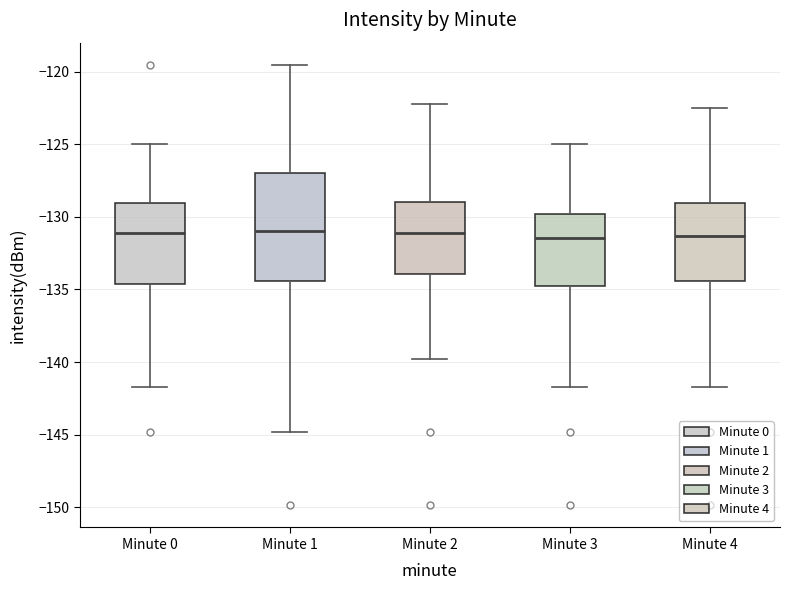

Reading left to right, transcribe this box plot: for each box, give where its median line is, the range the box spans, and where its two whiskers end, as read against the y-axis. The values are not printed on the chart, so give them approximately, as read against the axis.

Minute 0: median -131.0, box -134.5 to -129.0, whiskers -141.5 to -125.0
Minute 1: median -131.0, box -134.5 to -127.0, whiskers -145.0 to -119.5
Minute 2: median -131.0, box -134.0 to -129.0, whiskers -140.0 to -122.0
Minute 3: median -131.5, box -135.0 to -130.0, whiskers -141.5 to -125.0
Minute 4: median -131.5, box -134.5 to -129.0, whiskers -141.5 to -122.5